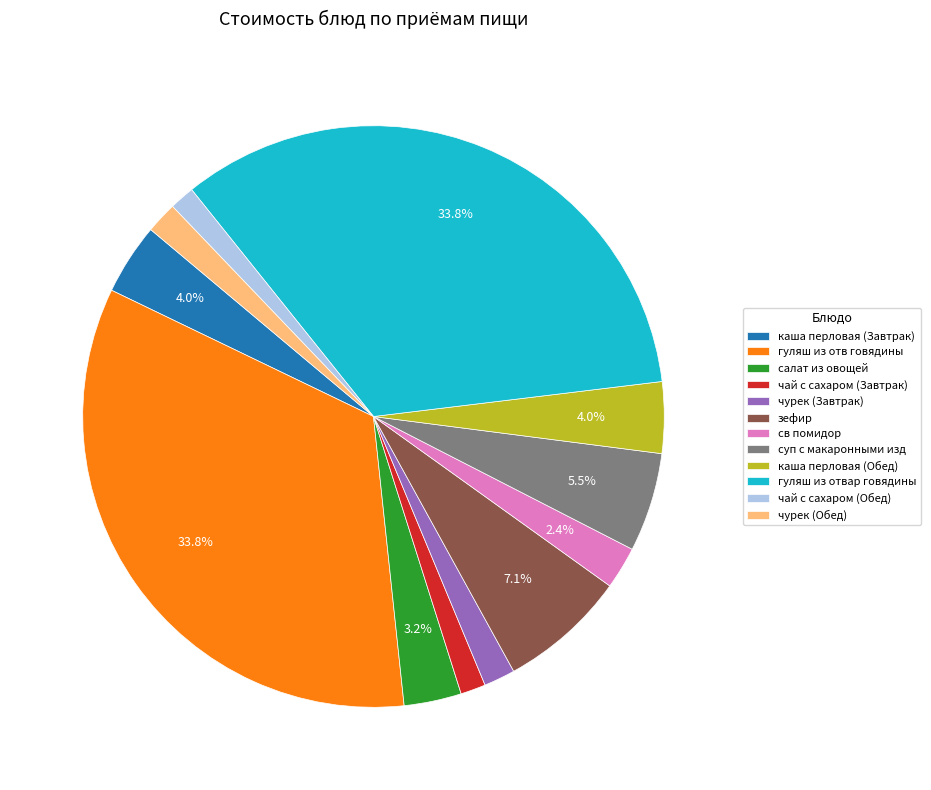

Approximately how many times larger is the value at чай с сахаром (Завтрак) compared to зефир?

0.2